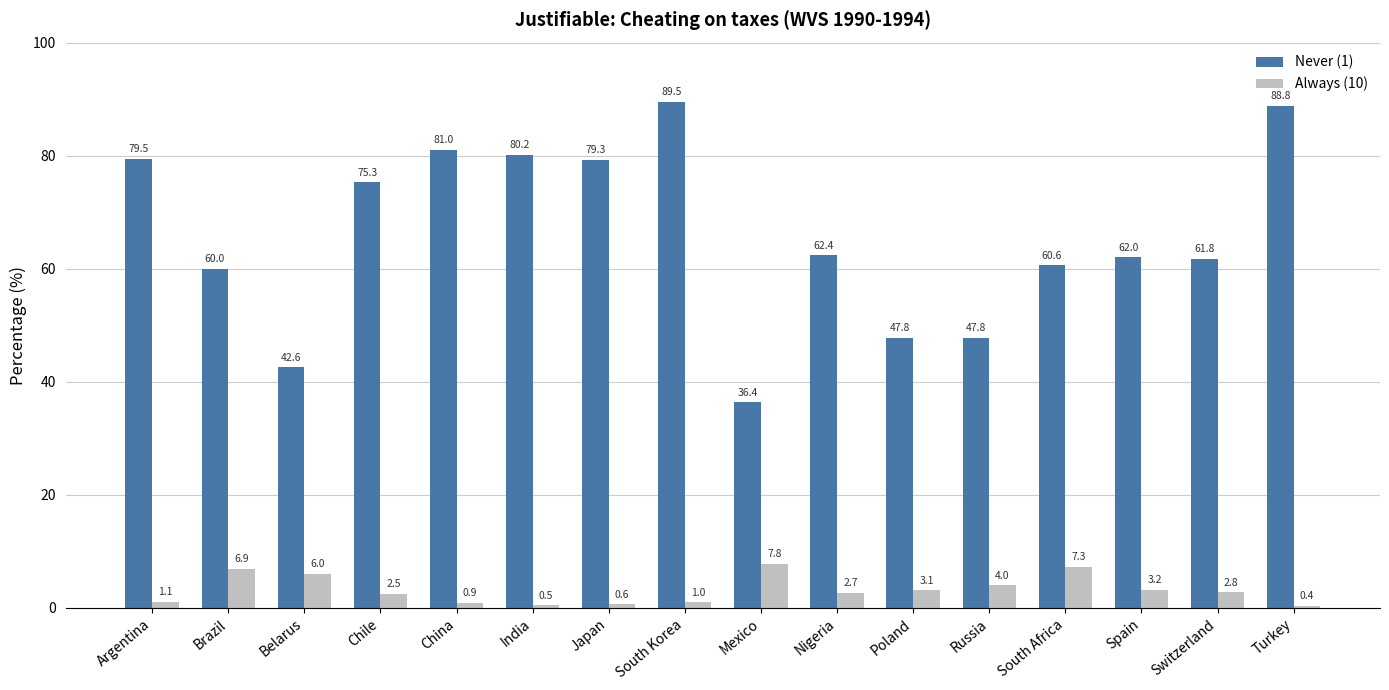

The Always (10) series shows 4.0 at Russia. True or false?

True